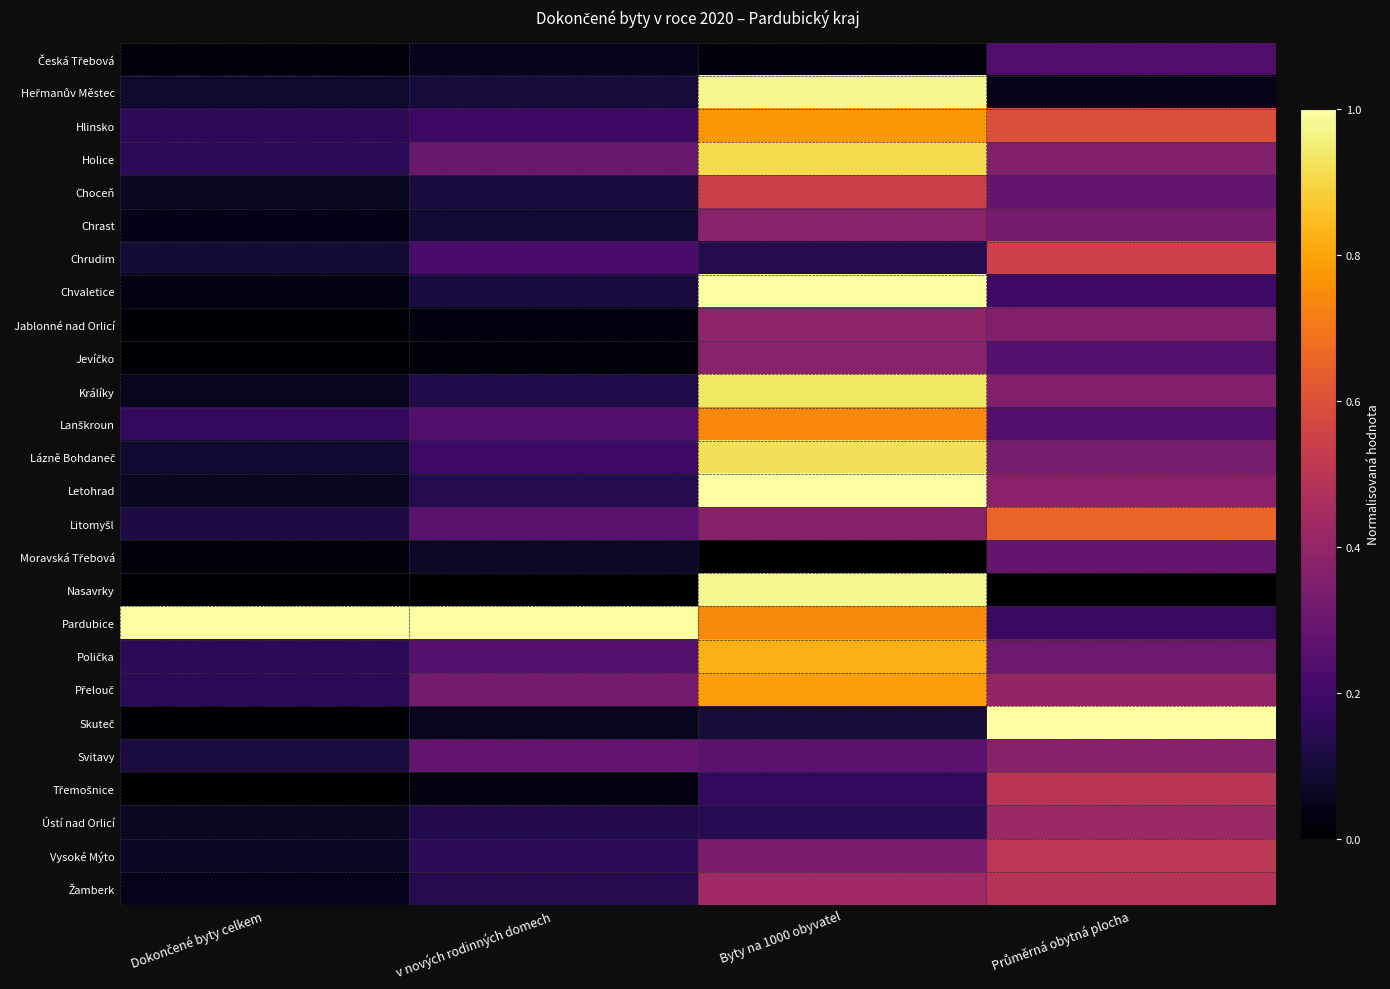

Which category has the highest value across all series?

Dokončené byty celkem